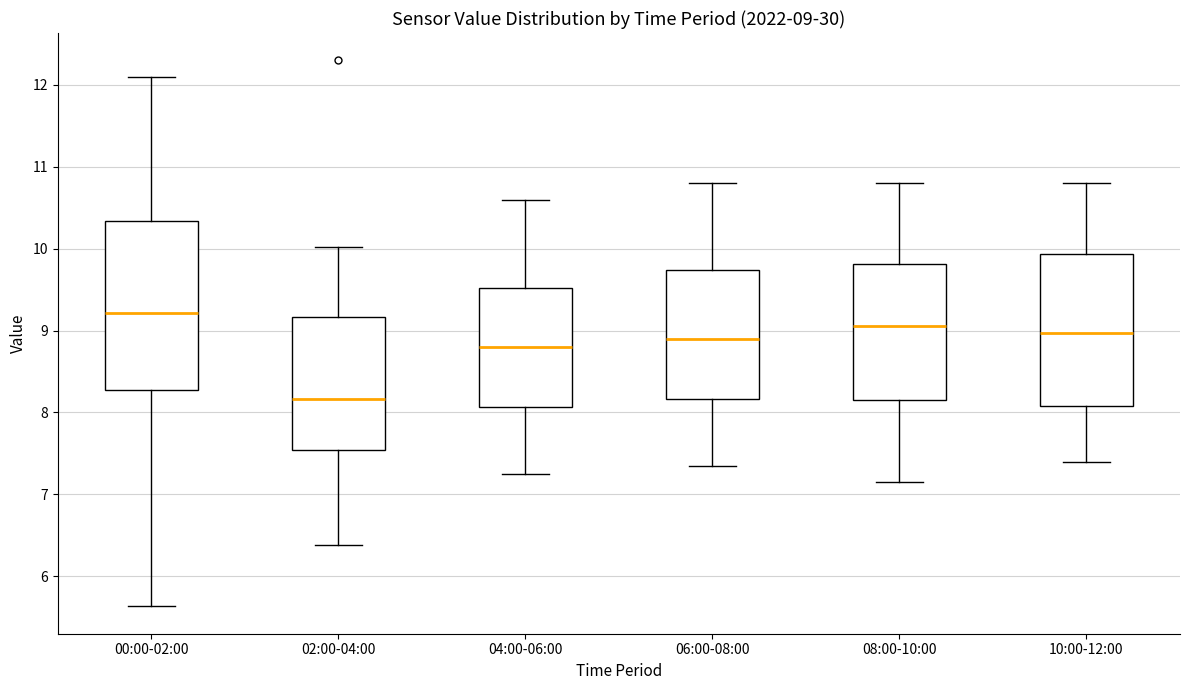

Comparing the boxes themselves (not the whiskers), which one is the tallest?

00:00-02:00